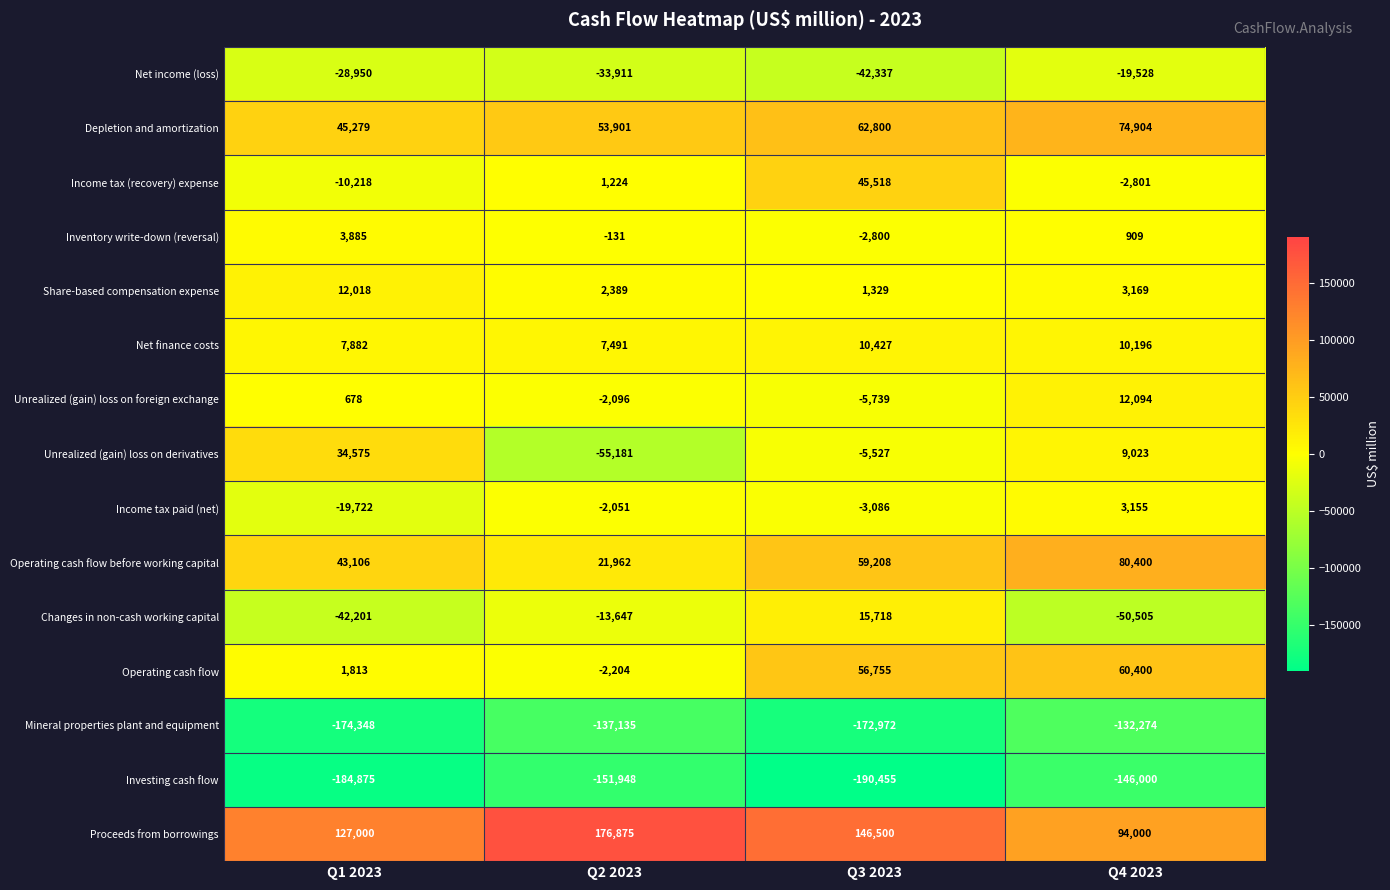

Is it true that Income tax (recovery) expense equals -10218 at Q1 2023?

True